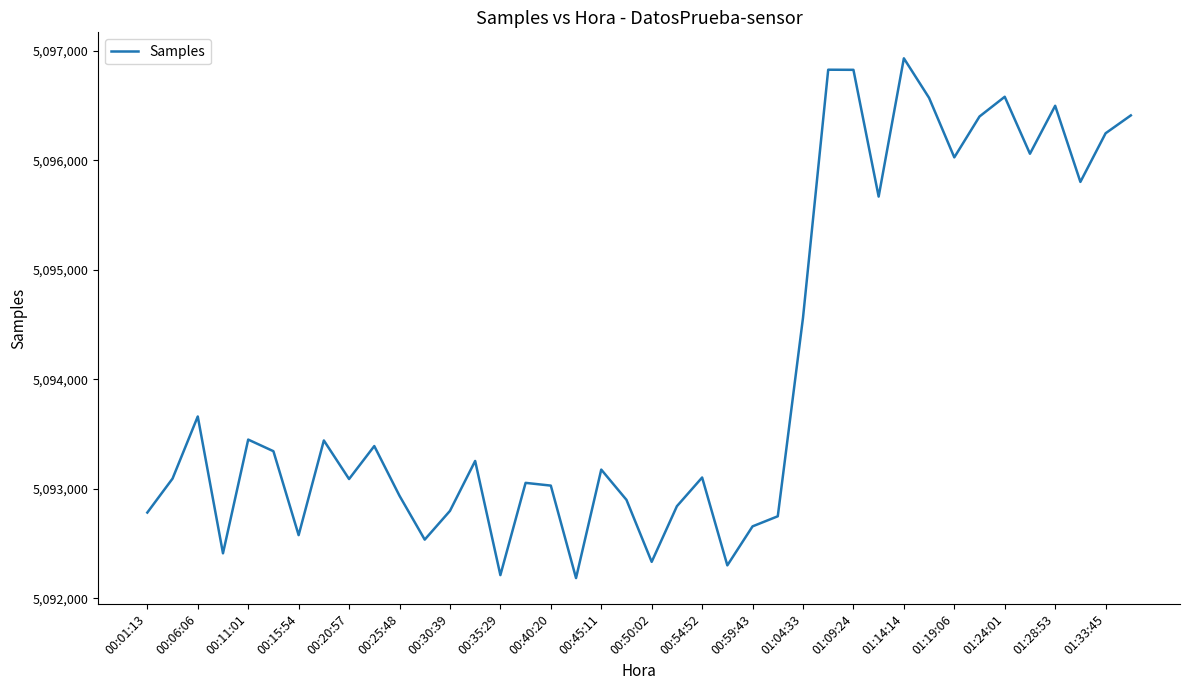

What is the smallest value displayed?

5092186